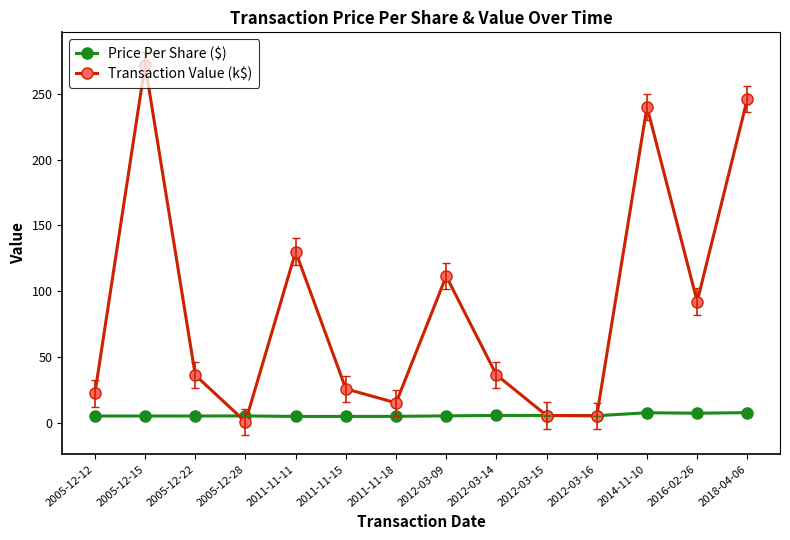

What are all the series names shown in the legend?

Price Per Share ($), Transaction Value (k$)